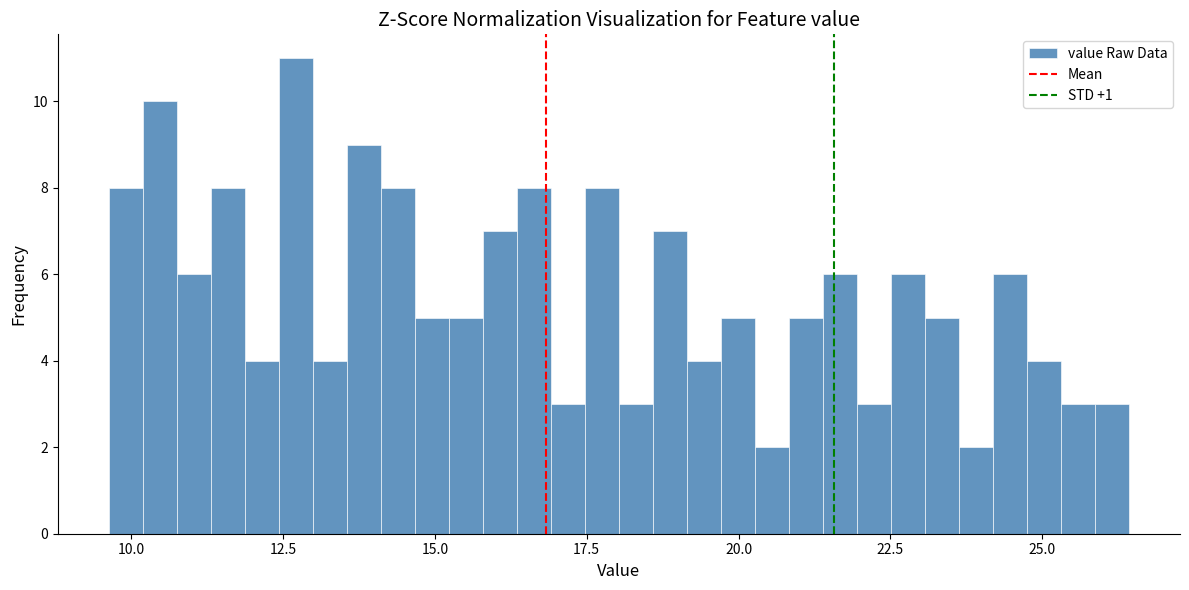

Read against the x-axis, roughly where is the centre of the tallest bar?

12.5